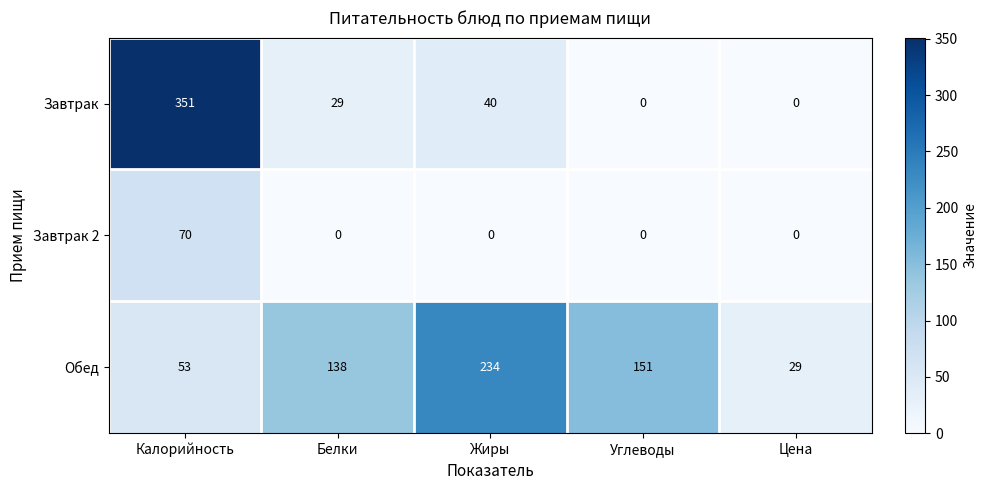

At which label does Завтрак reach its peak?

Калорийность